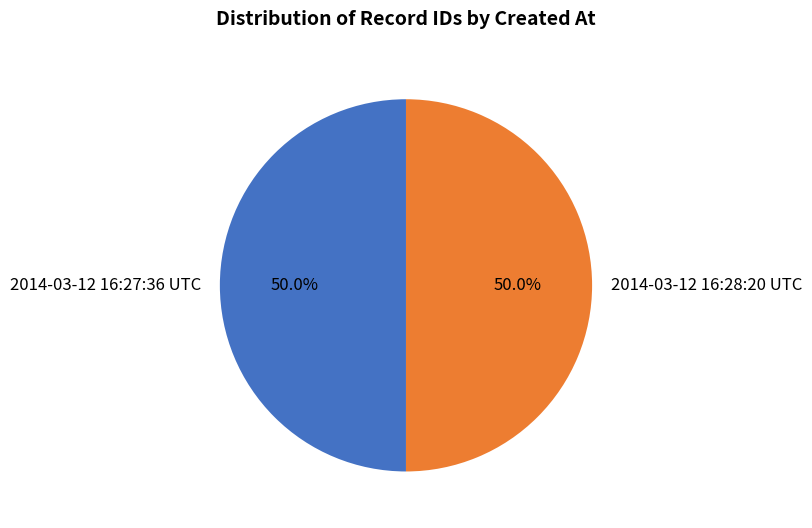

How many slices are in this pie chart?

2